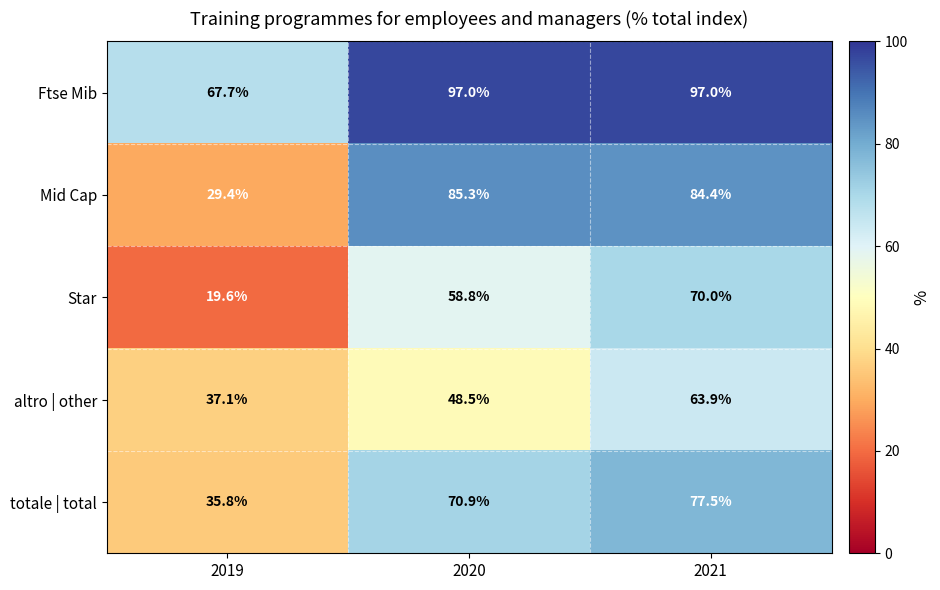

At how many categories does at least one series exceed 80?

2